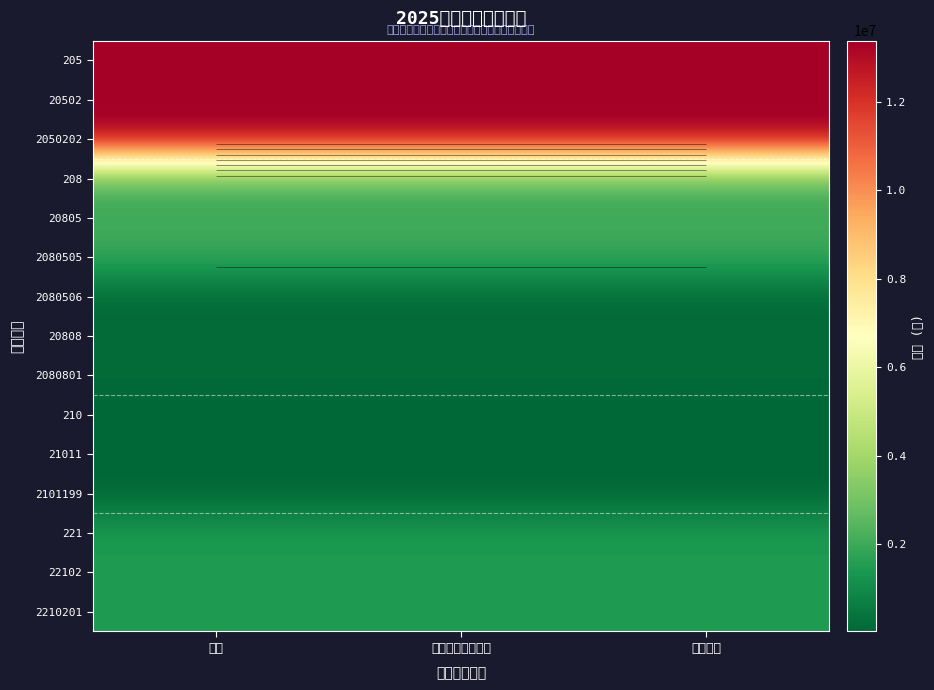

The 2050202 series shows 13380342.0 at 合计. True or false?

True